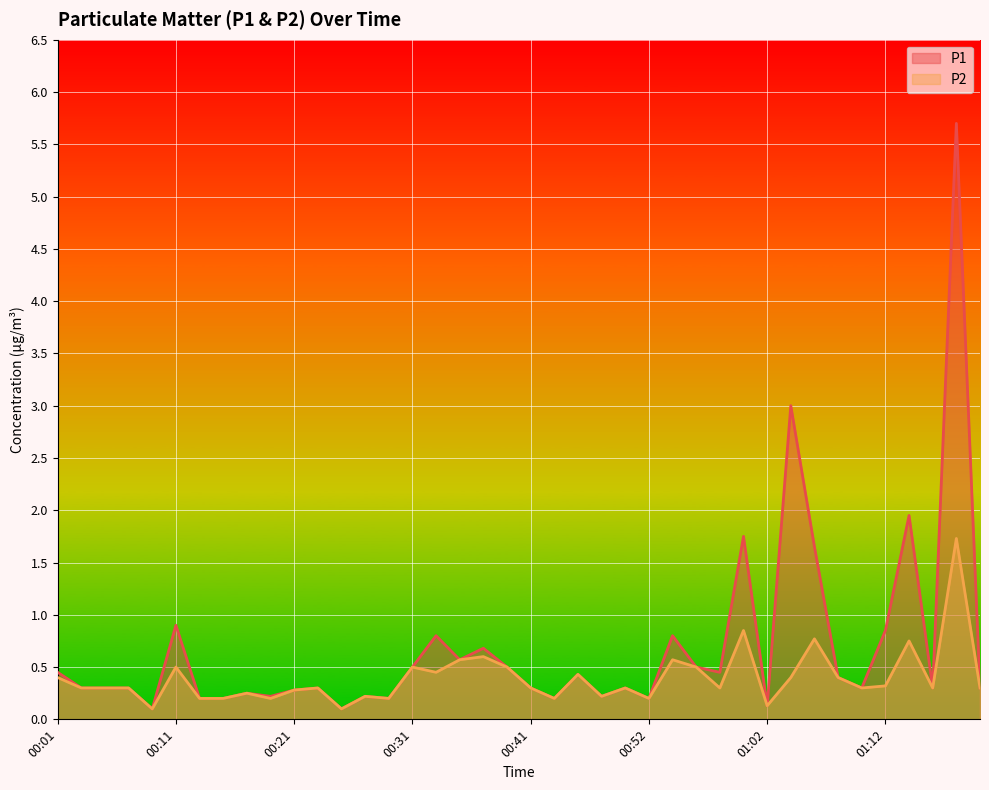

What is the label of the 15th point from the left?

00:29